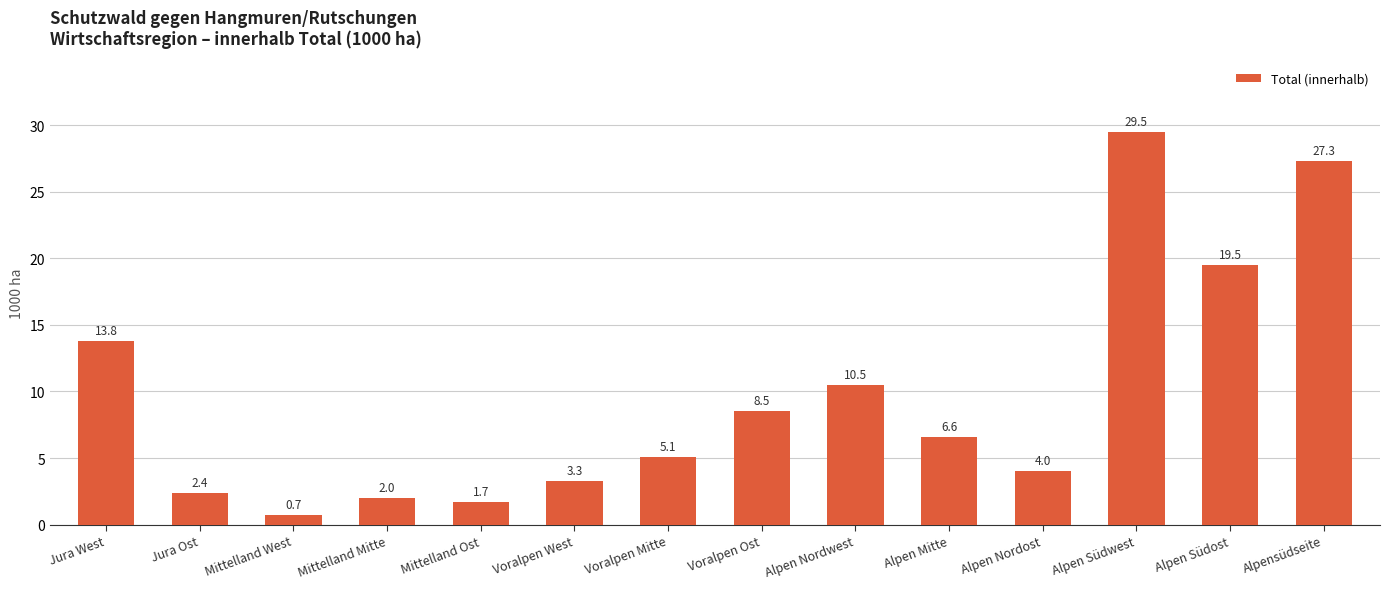

What is the change in value from Jura West to Alpen Nordost?

-9.8